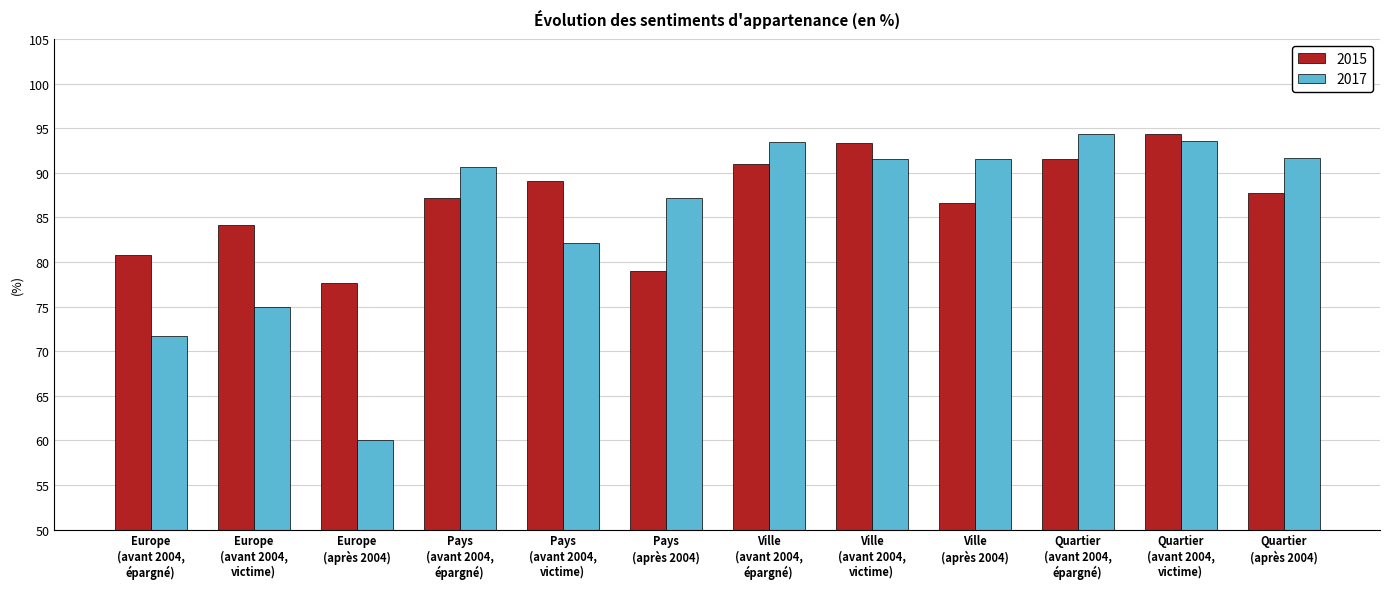

How many bars are there in total?

24